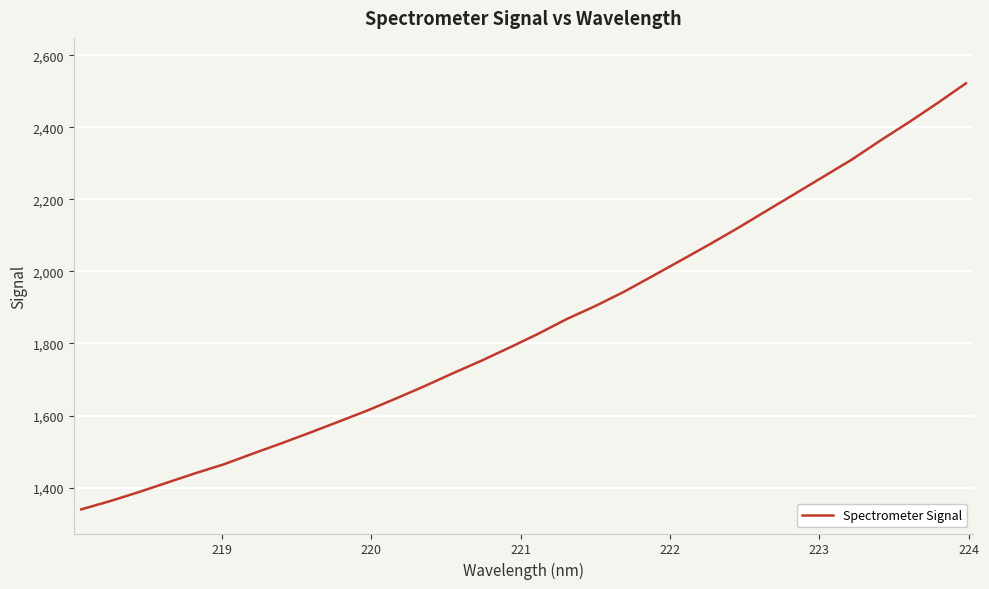

What is the difference between the maximum and minimum values?

1182.4